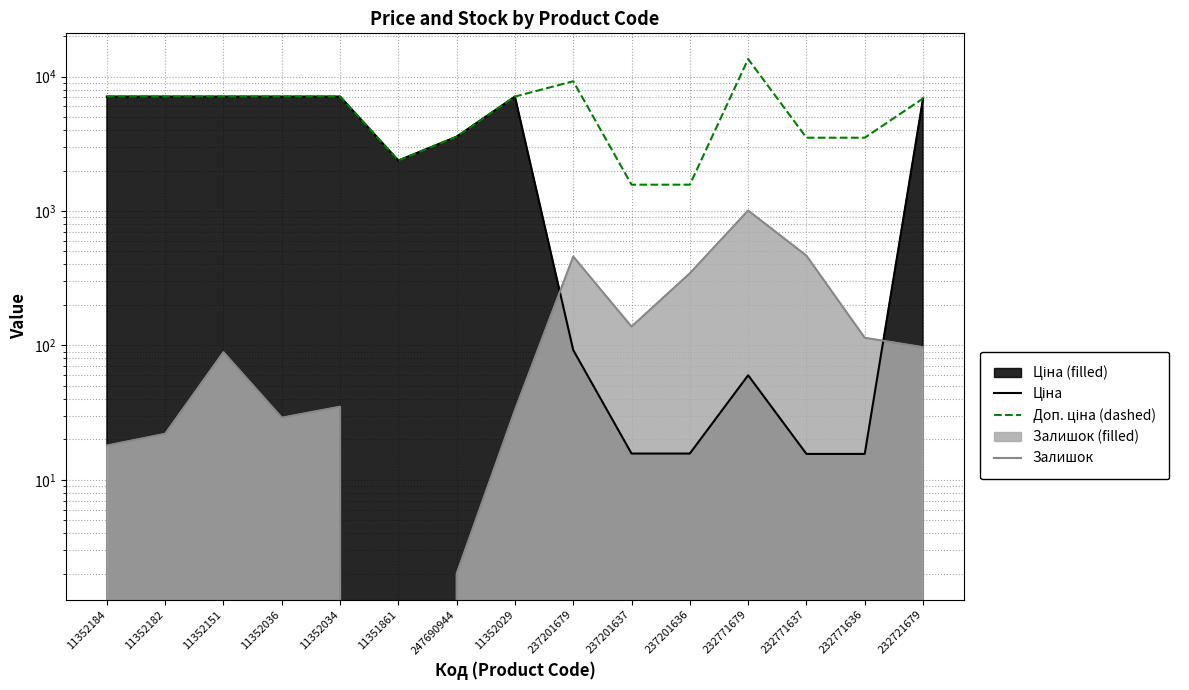

True or false: Доп. ціна (dashed) and Залишок intersect in this chart.

False